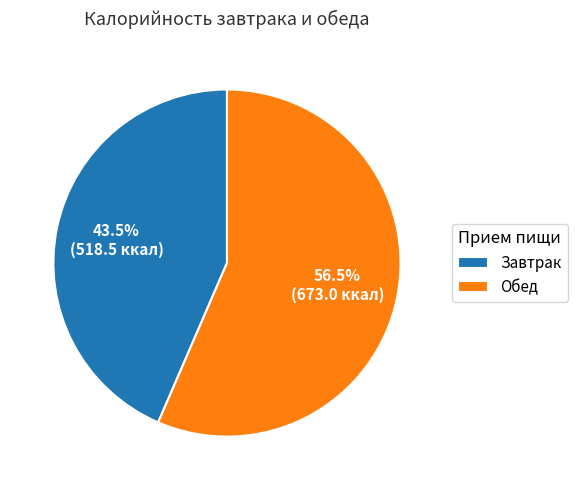

Which category has the smallest portion of the pie?

Завтрак